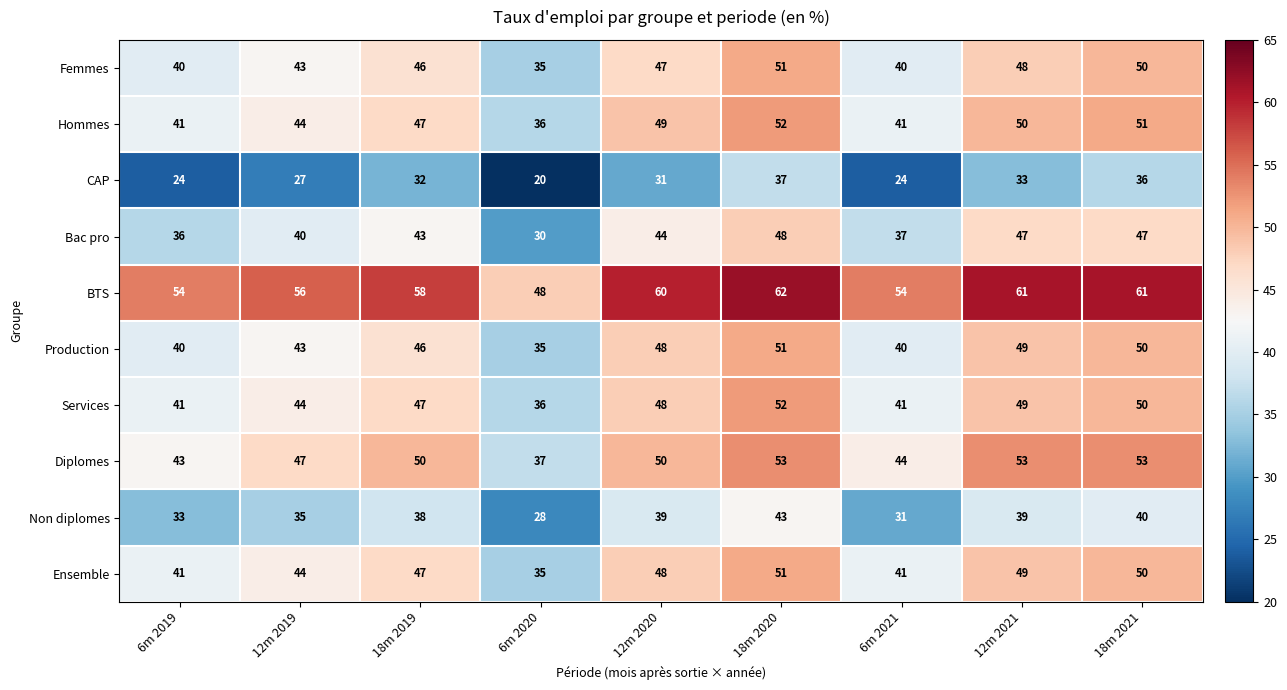

How many categories are shown in the chart?

9